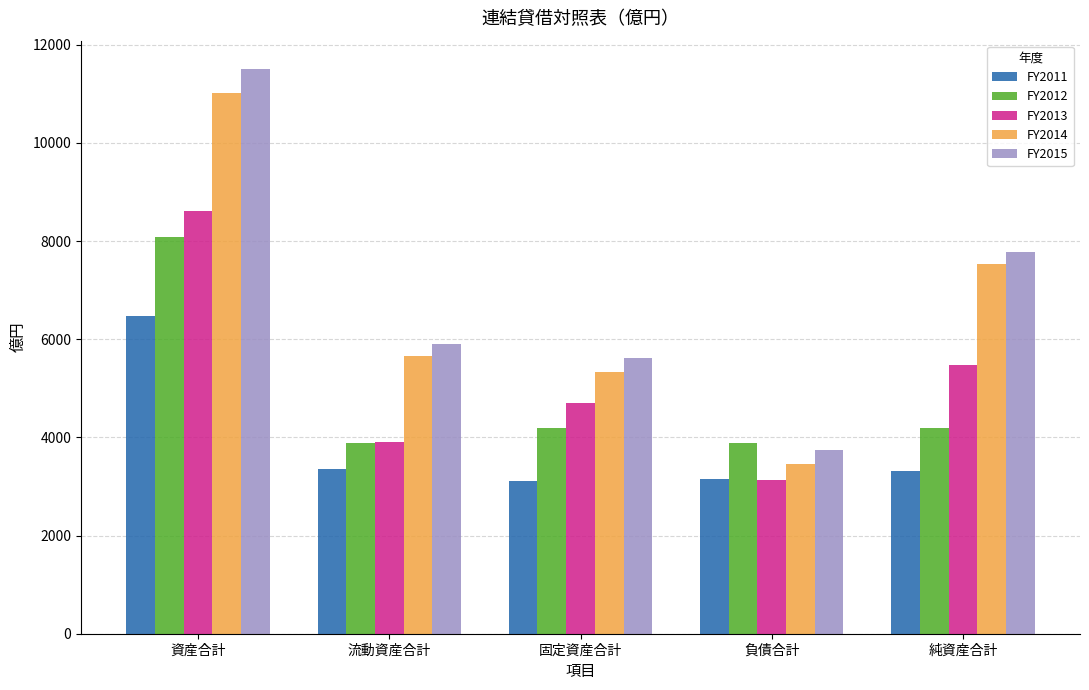

List the series in order of their peak value, highest first.

FY2015, FY2014, FY2013, FY2012, FY2011